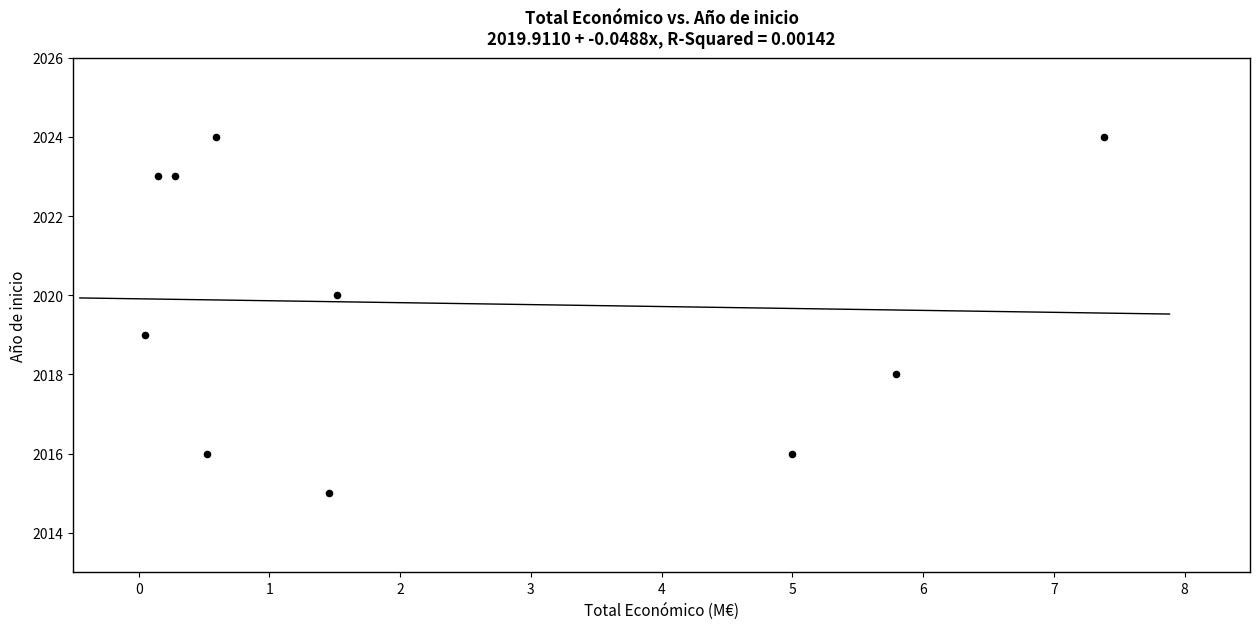

What is the average Y value?

2020